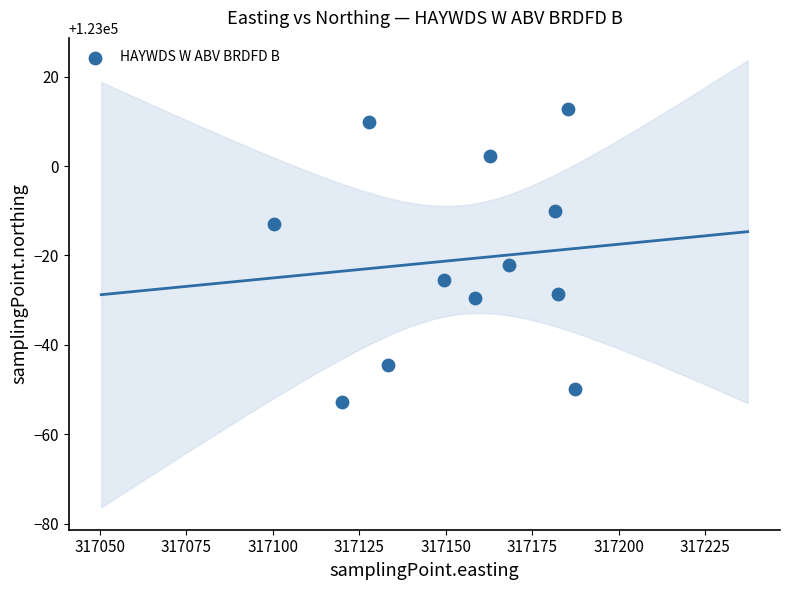

What is the range of X values (max minus min)?

86.7